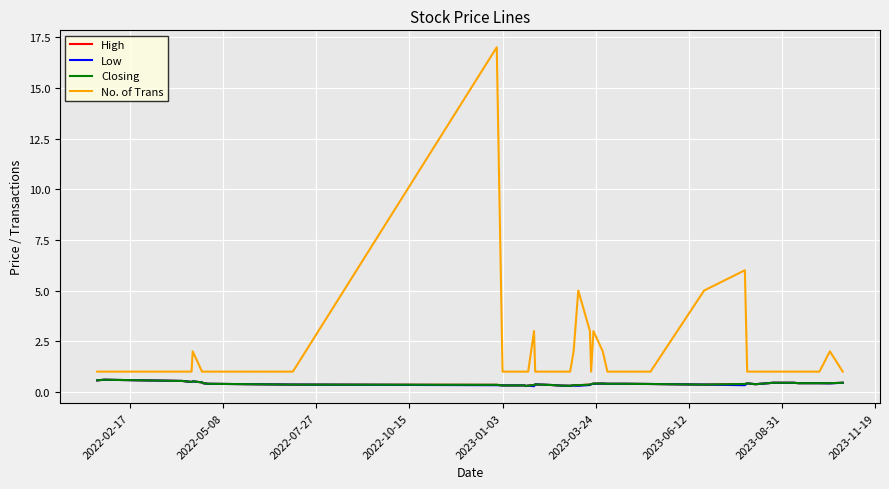

Where is the first local maximum for High?

2022-02-17